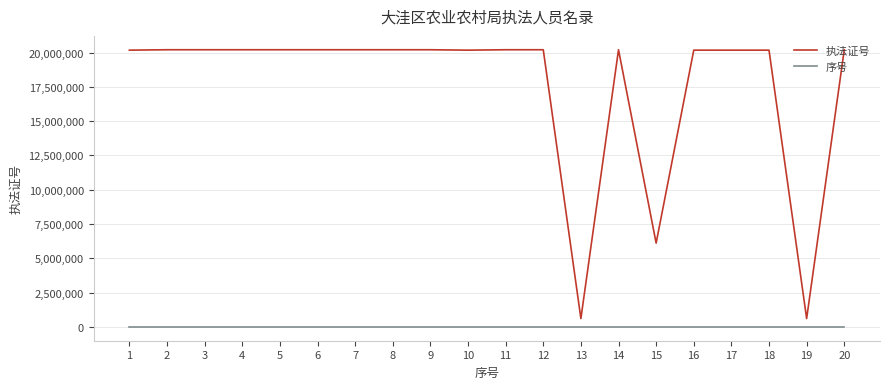

Count the number of categories in the chart.

20